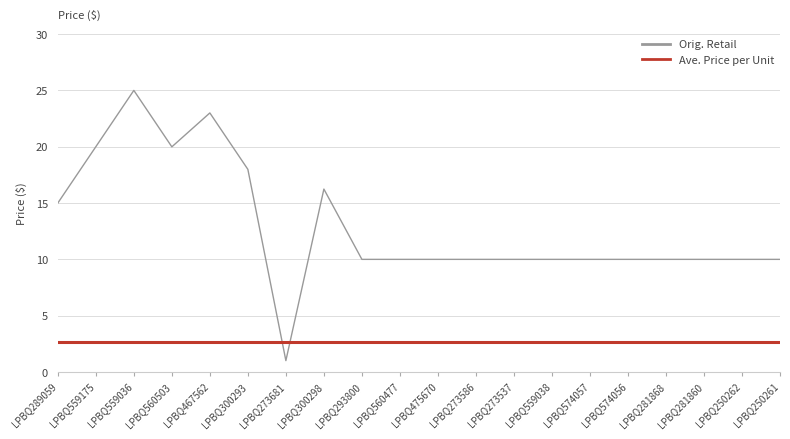

The Orig. Retail series shows 10.0 at LPBQ281868. True or false?

True